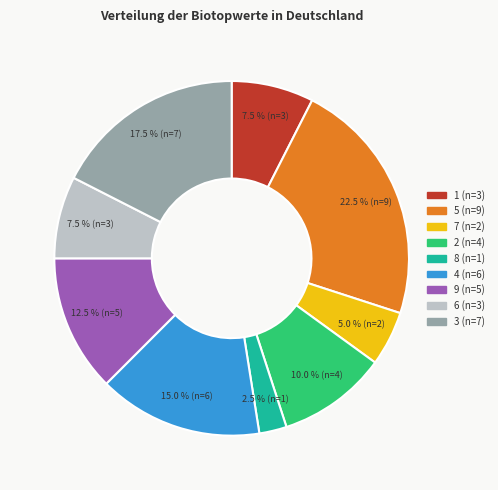

How many segments does this pie chart have?

9